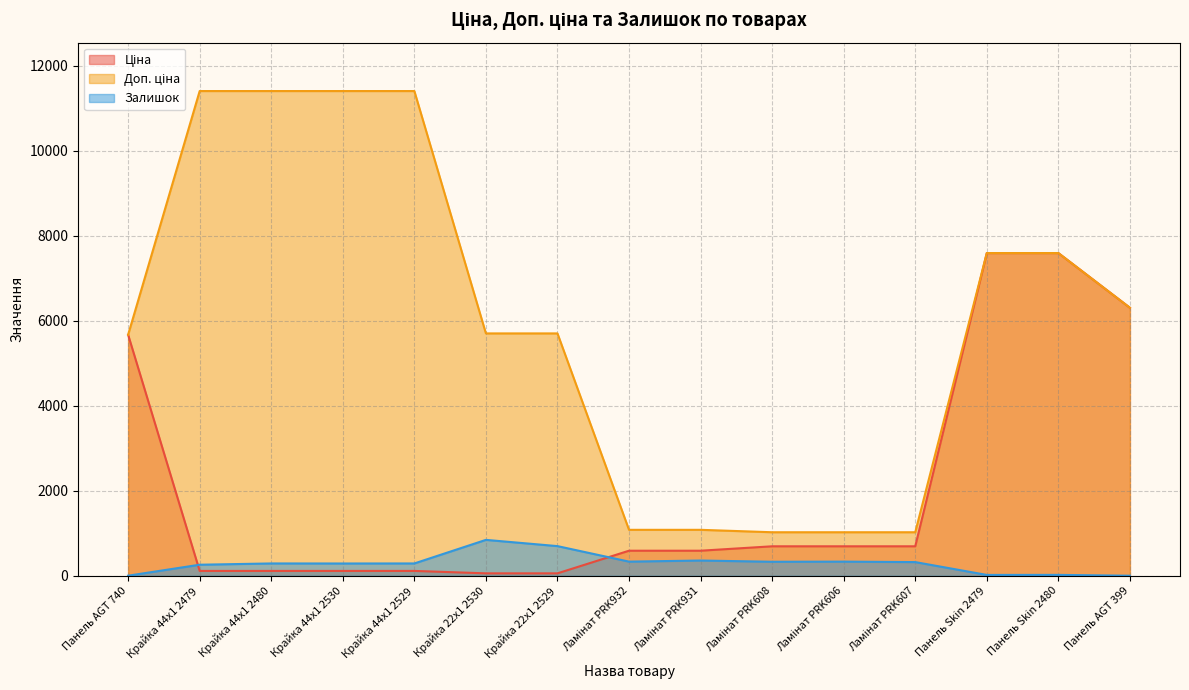

True or false: Ціна and Доп. ціна cross at least once.

False